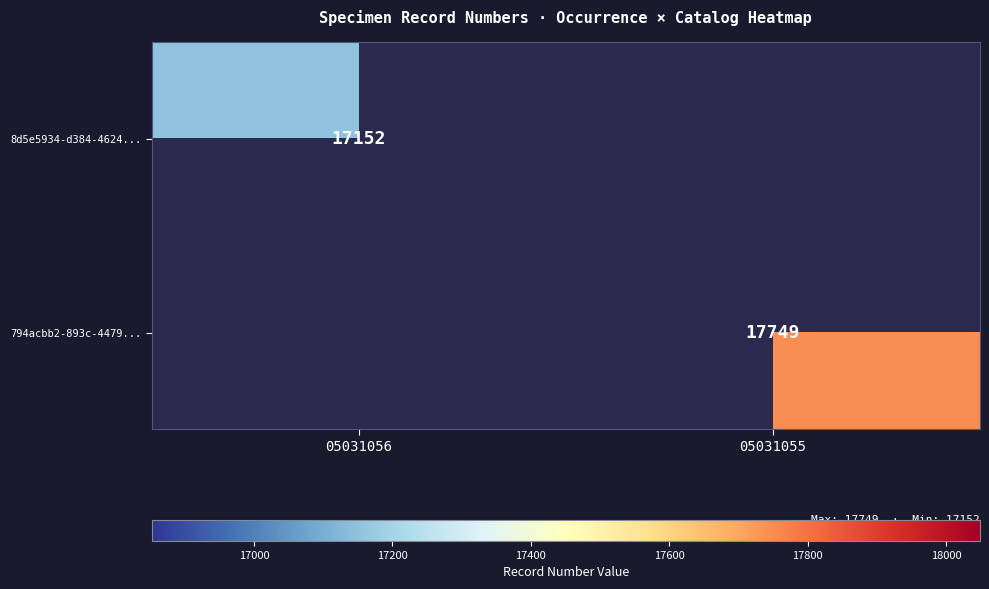

The 8d5e5934-d384-4624... series shows 6139 at 05031056. True or false?

False